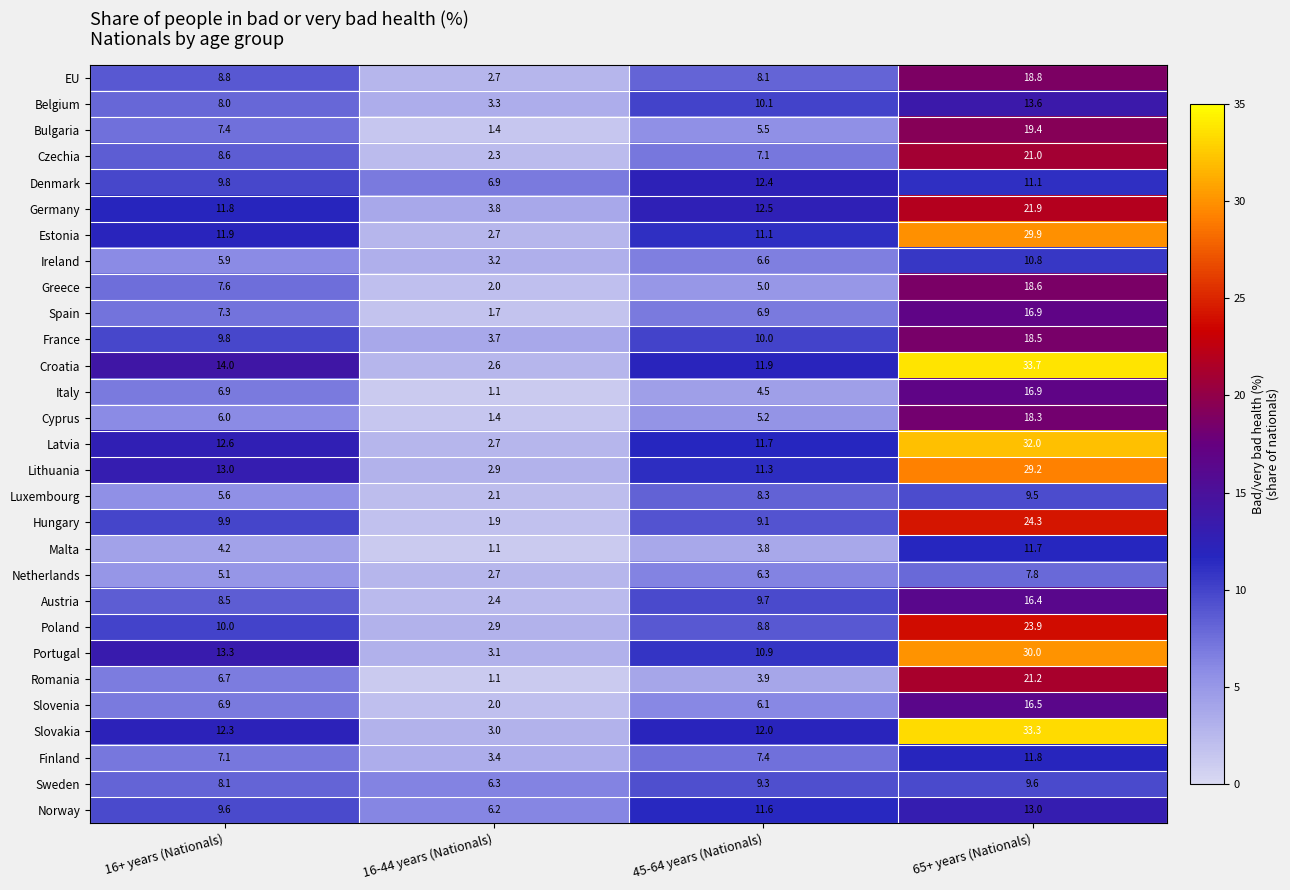

Rank the categories by EU value from highest to lowest.

65+ years (Nationals), 16+ years (Nationals), 45-64 years (Nationals), 16-44 years (Nationals)